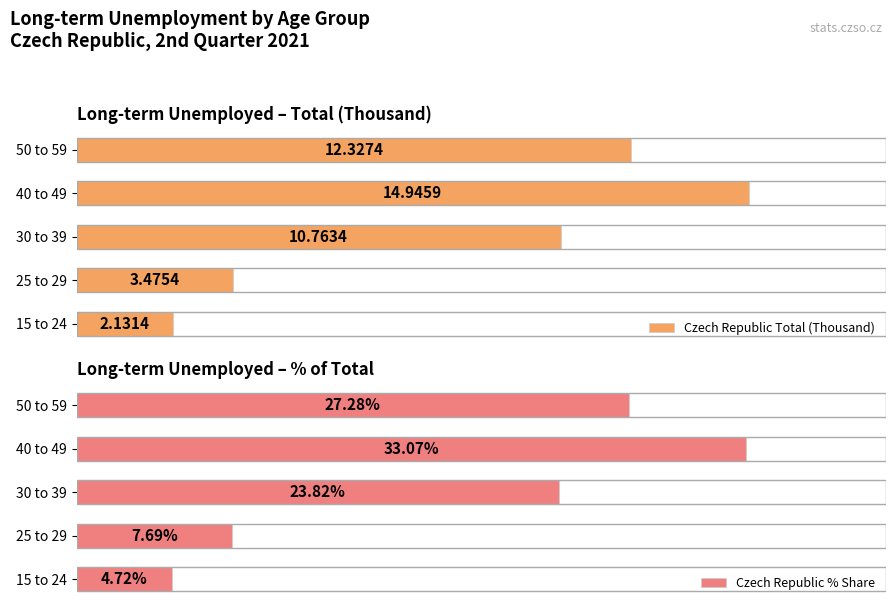

Reading left to right, transcribe all the data shown in this chart.

Czech Republic Total (Thousand): 2.1	3.5	10.8	14.9	12.3
Czech Republic % Share: 4.7	7.7	23.8	33.1	27.3